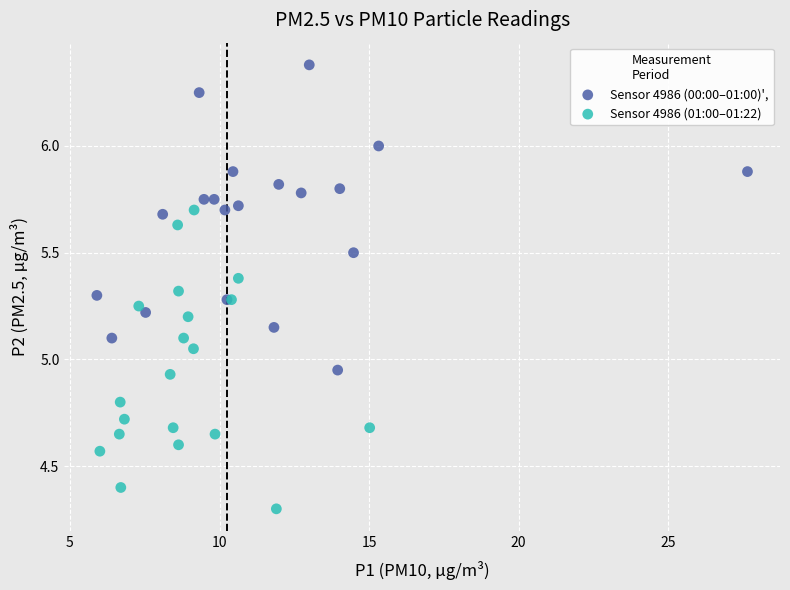

Which series reaches the maximum Y coordinate?

Sensor 4986 (00:00–01:00)',